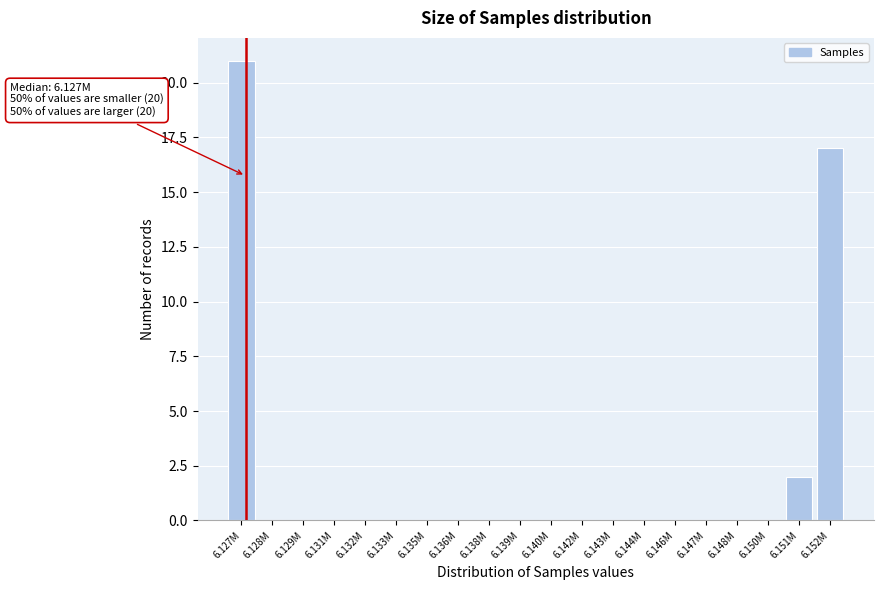

Reading right to left, list all the values displayed in this chart.

6.152M=17	6.151M=2	6.150M=0	6.148M=0	6.147M=0	6.146M=0	6.144M=0	6.143M=0	6.142M=0	6.140M=0	6.139M=0	6.138M=0	6.136M=0	6.135M=0	6.133M=0	6.132M=0	6.131M=0	6.129M=0	6.128M=0	6.127M=21